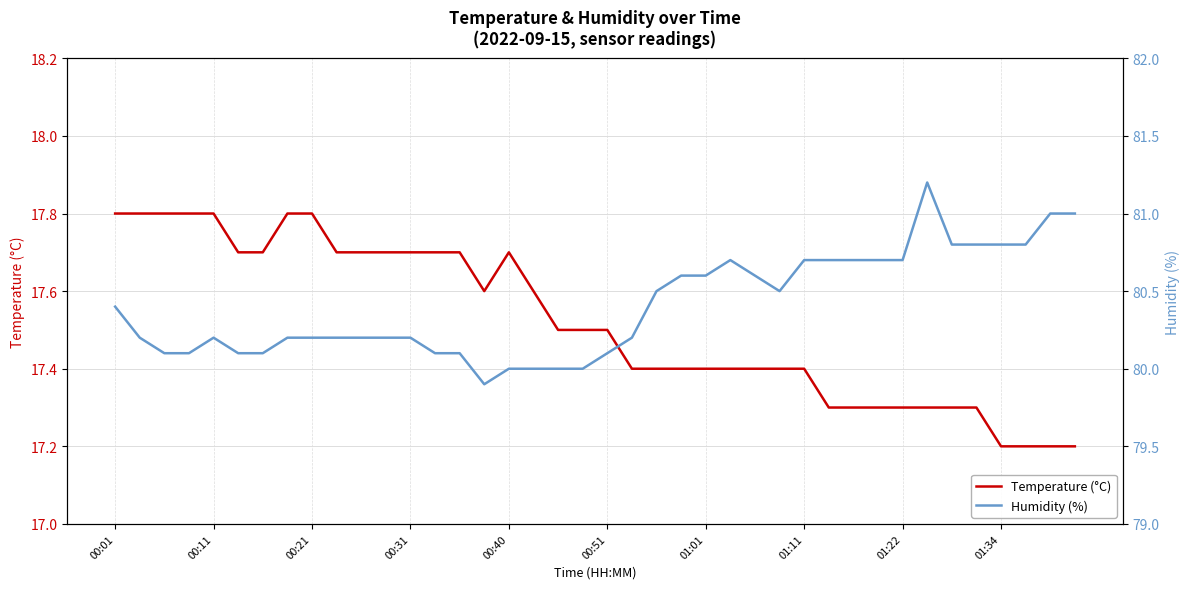

True or false: Temperature (°C) has a value of 7.4 at 00:31.

False